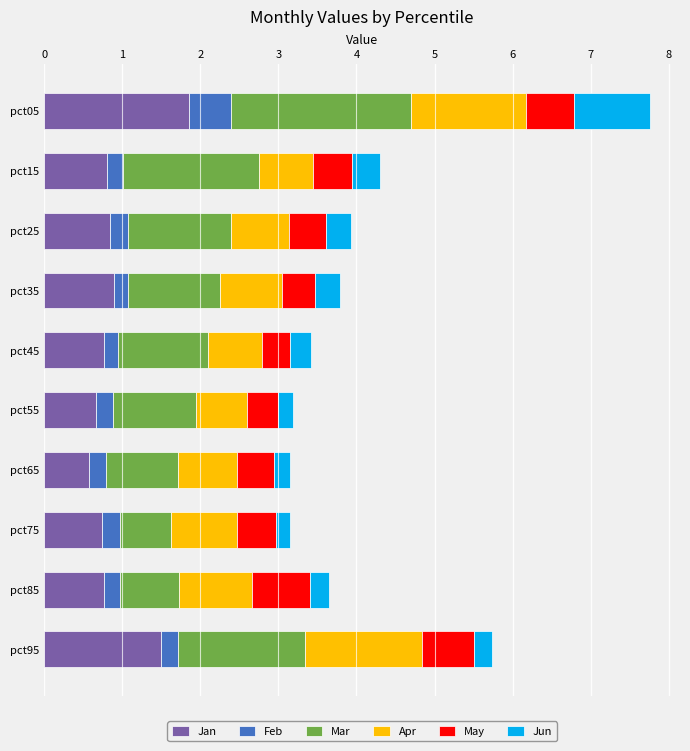

What is the minimum value for Jan?

0.6